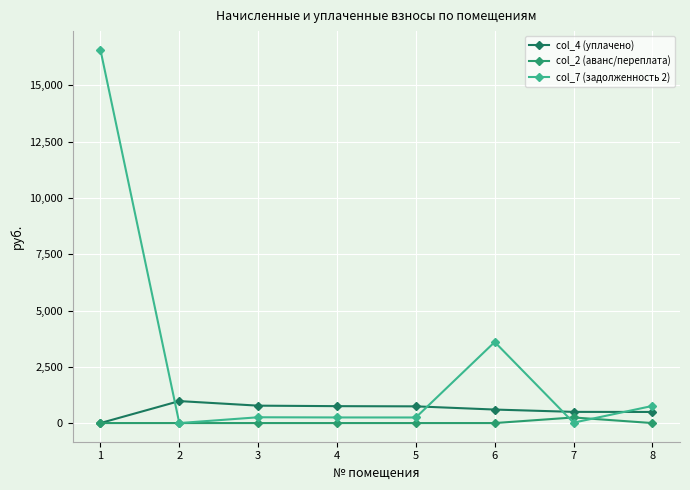

Which series changed the most between 1 and 6?

col_7 (задолженность 2)